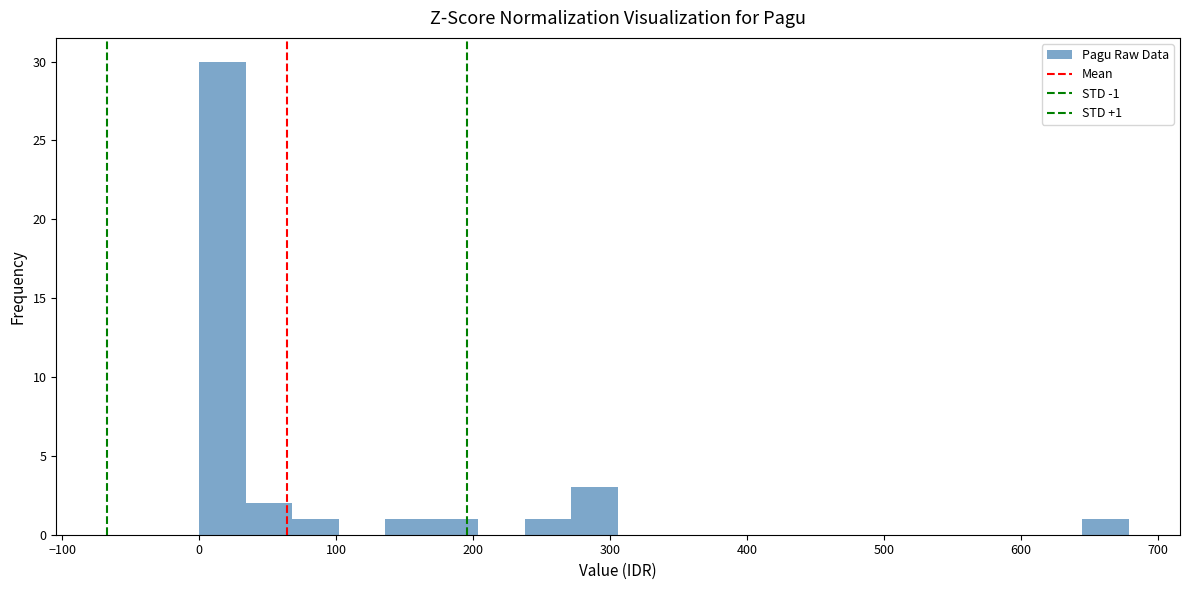

Read against the x-axis, roughly where is the centre of the tallest bar?

20